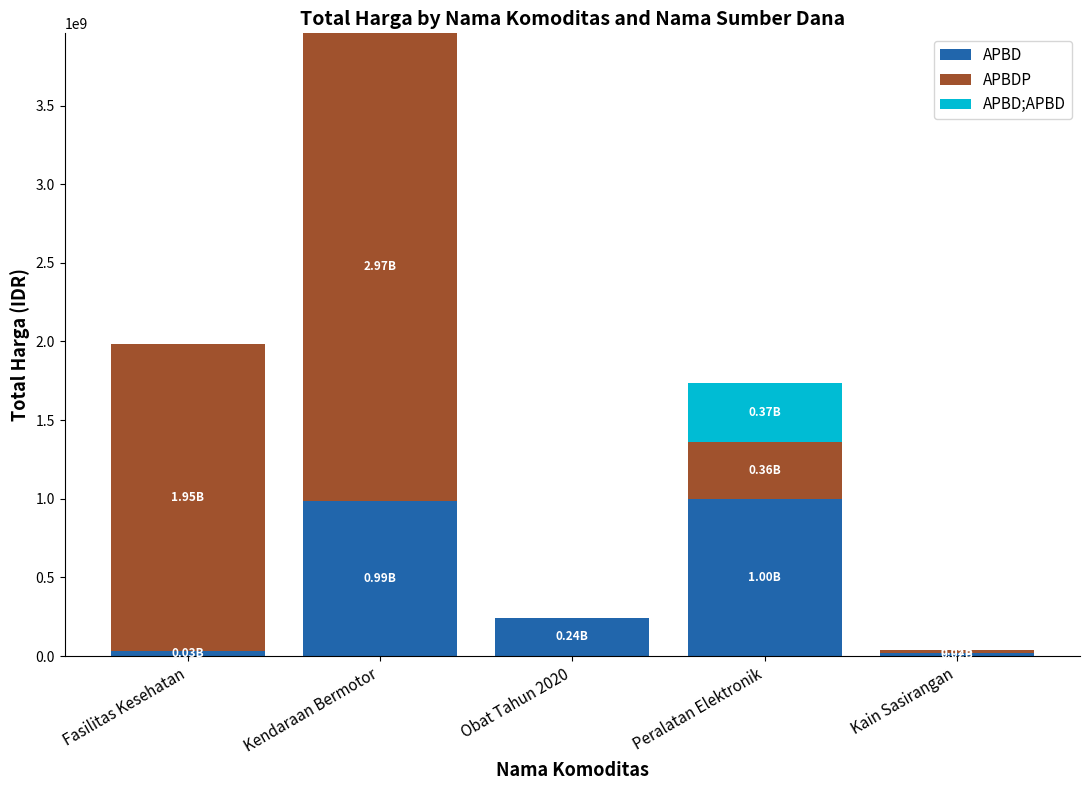

At which category is the sum across all series the highest?

Kendaraan Bermotor